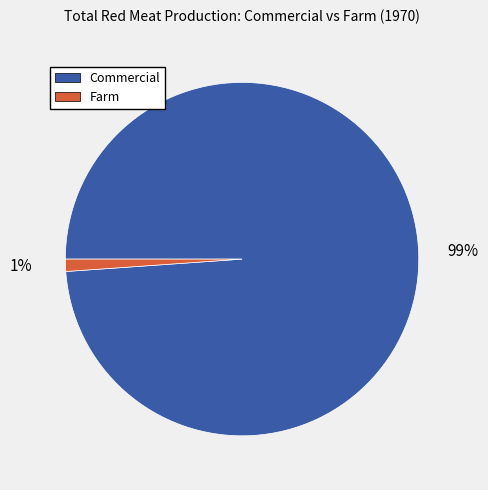

To the nearest percent, what is the combined percentage of Farm and Commercial?

100%